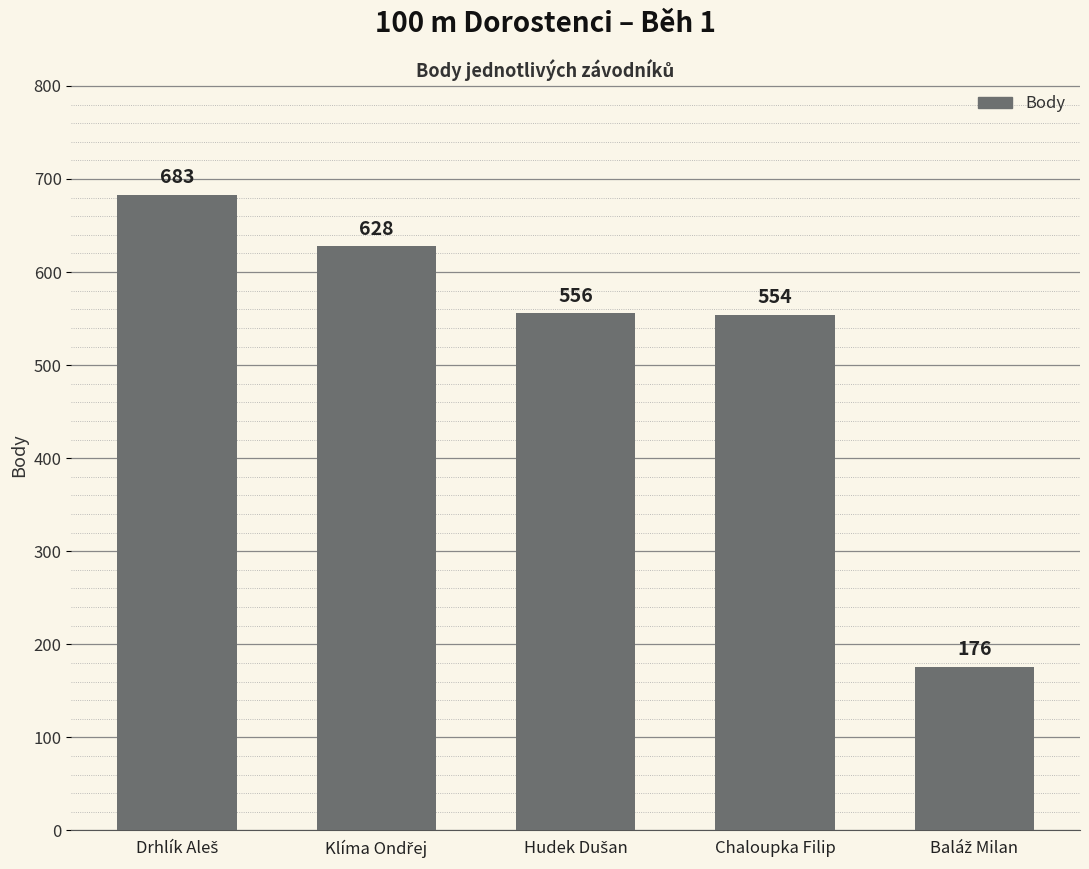

What is the greatest value displayed?

683